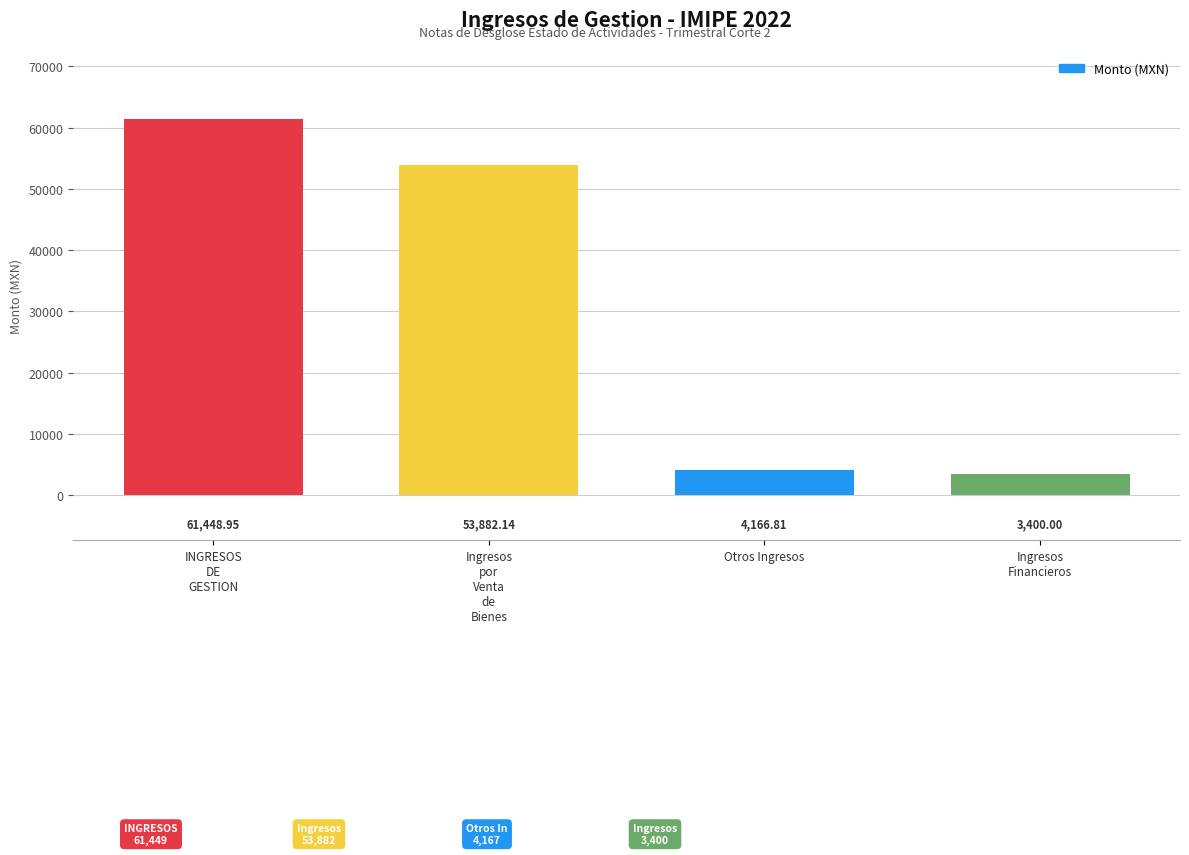

Does the chart contain stacked bars?

No